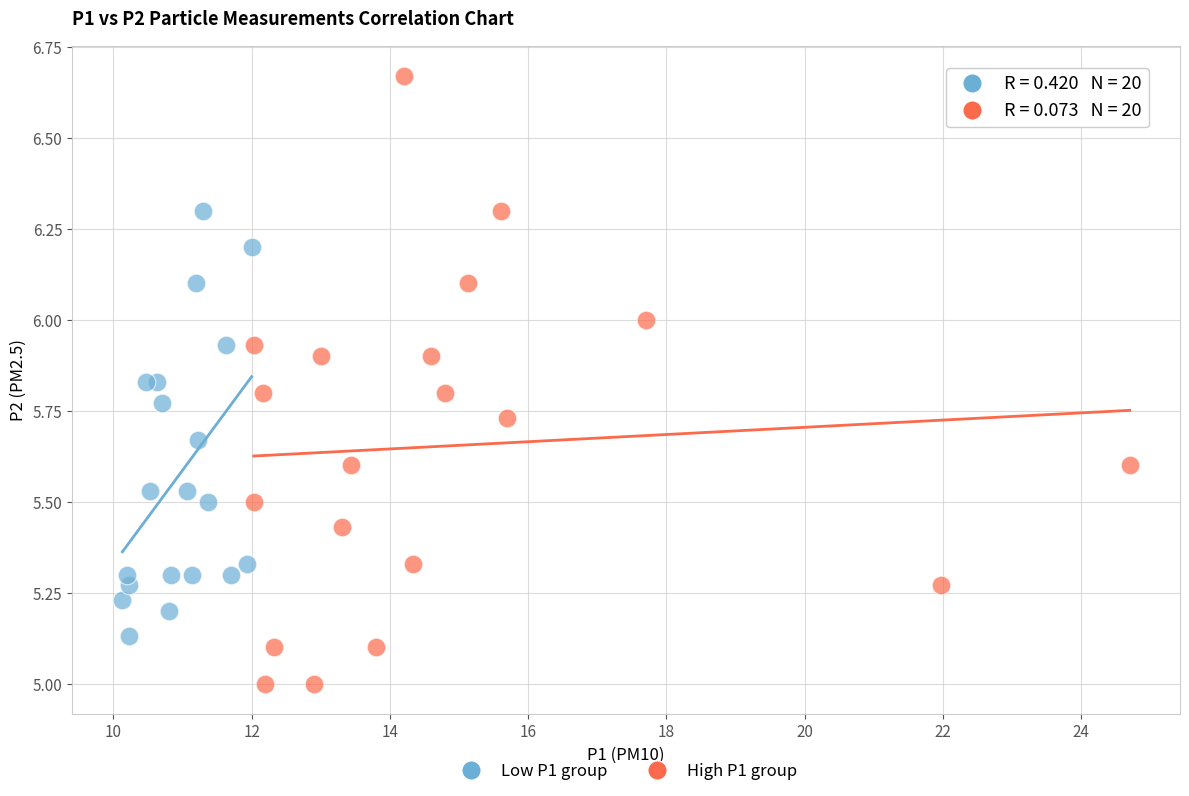

What are all the series names shown in the legend?

Low P1 group, High P1 group